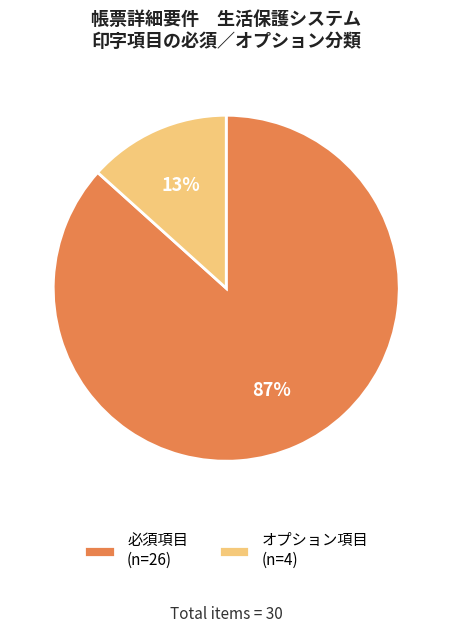

Do 必須項目 (n=26) and オプション項目 (n=4) together represent more than half of the pie?

Yes